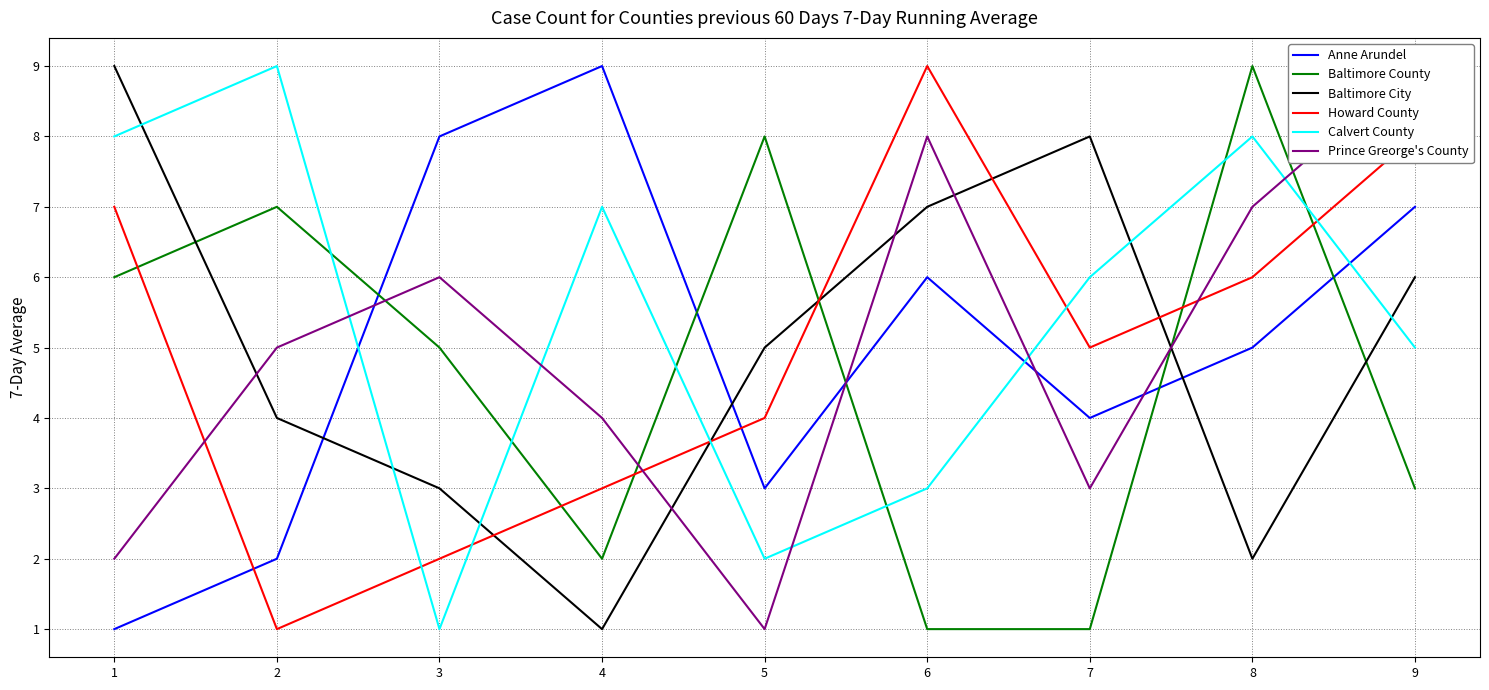

What is the approximate value of Baltimore City at 8?

2